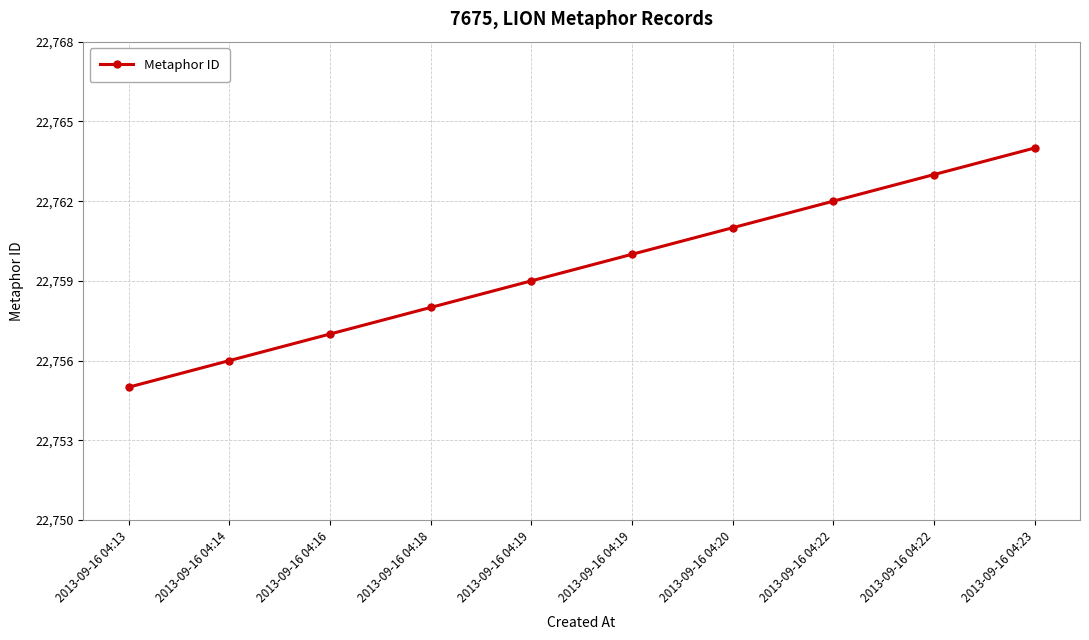

Rank the categories by value from highest to lowest.

2013-09-16 04:23, 2013-09-16 04:22, 2013-09-16 04:22, 2013-09-16 04:20, 2013-09-16 04:19, 2013-09-16 04:19, 2013-09-16 04:18, 2013-09-16 04:16, 2013-09-16 04:14, 2013-09-16 04:13